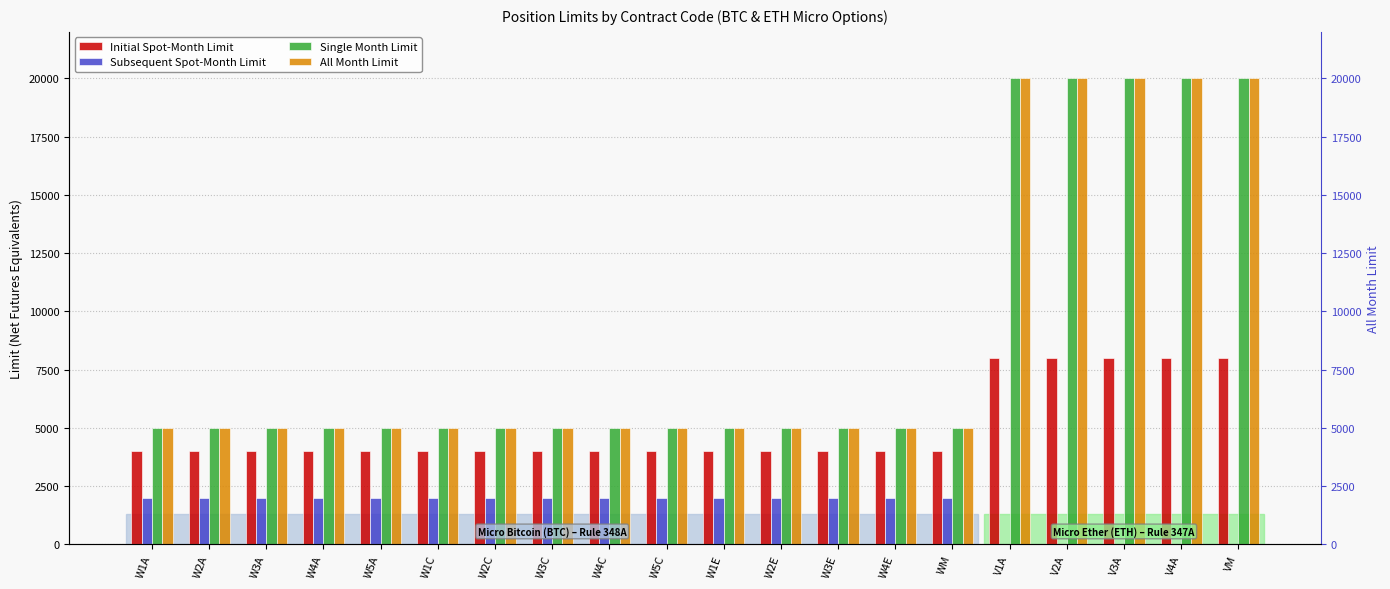

At how many categories does at least one series exceed 3689?

20